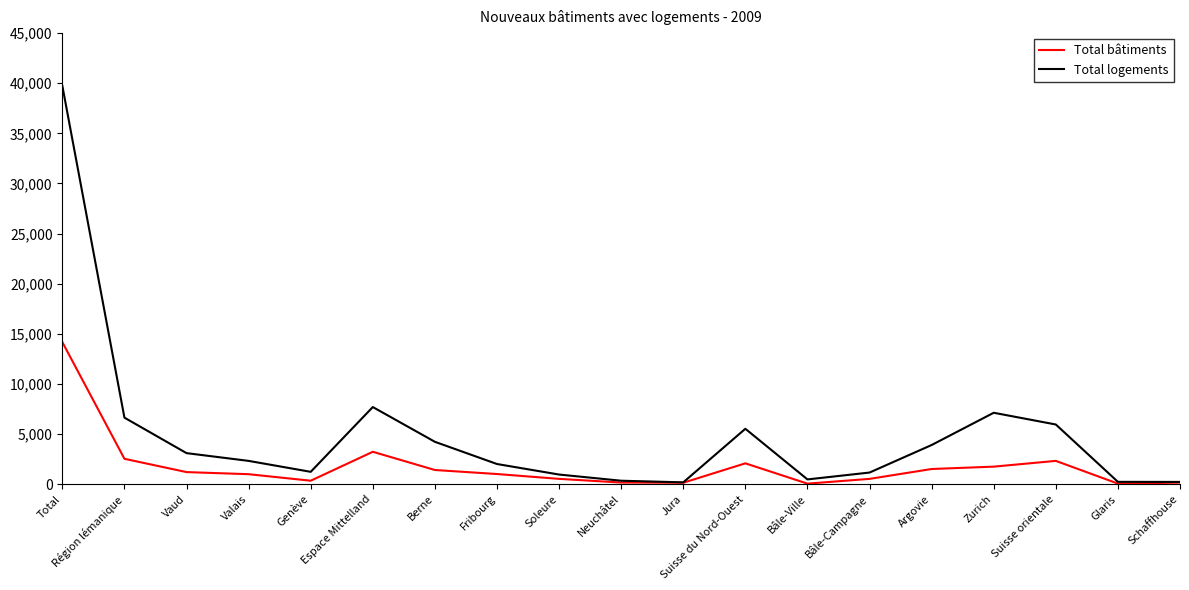

What is the difference between the maximum and minimum values in the Total logements series?

39558